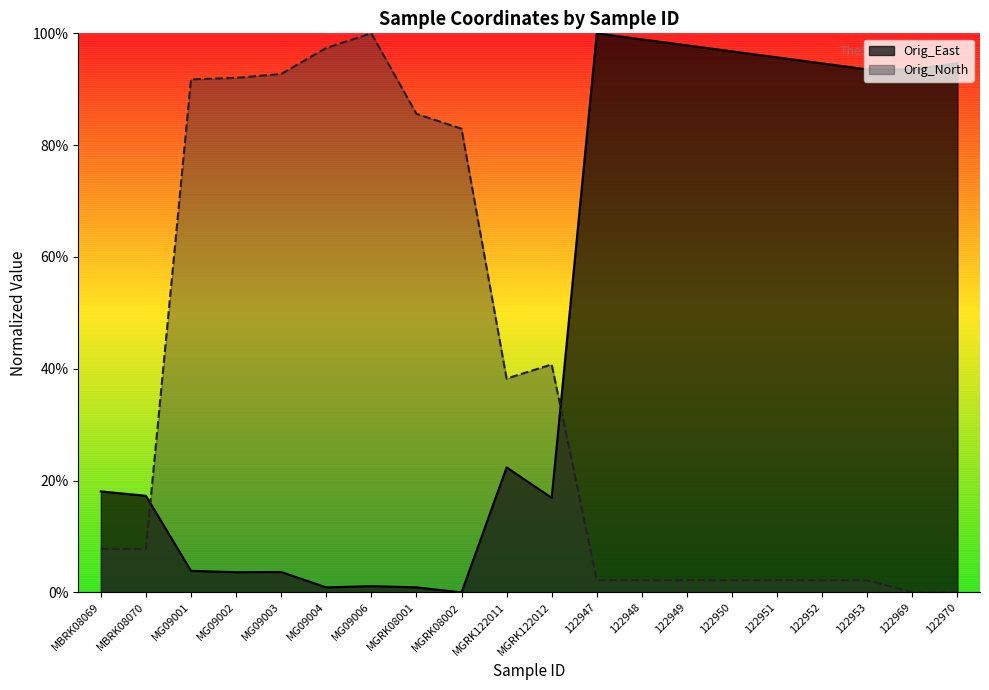

Does the chart have visible grid lines?

No